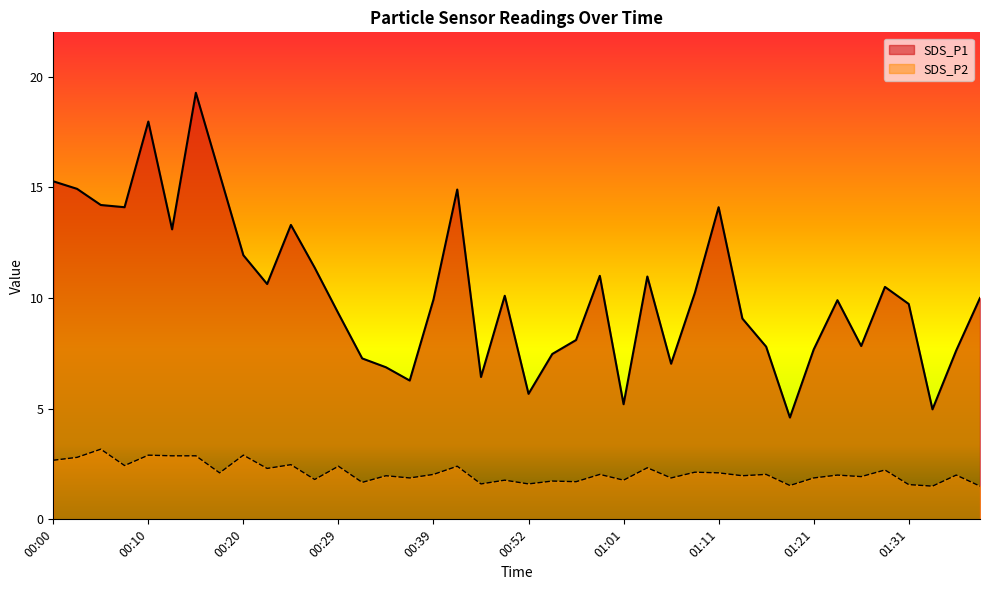

What is the maximum value for SDS_P2?

3.2